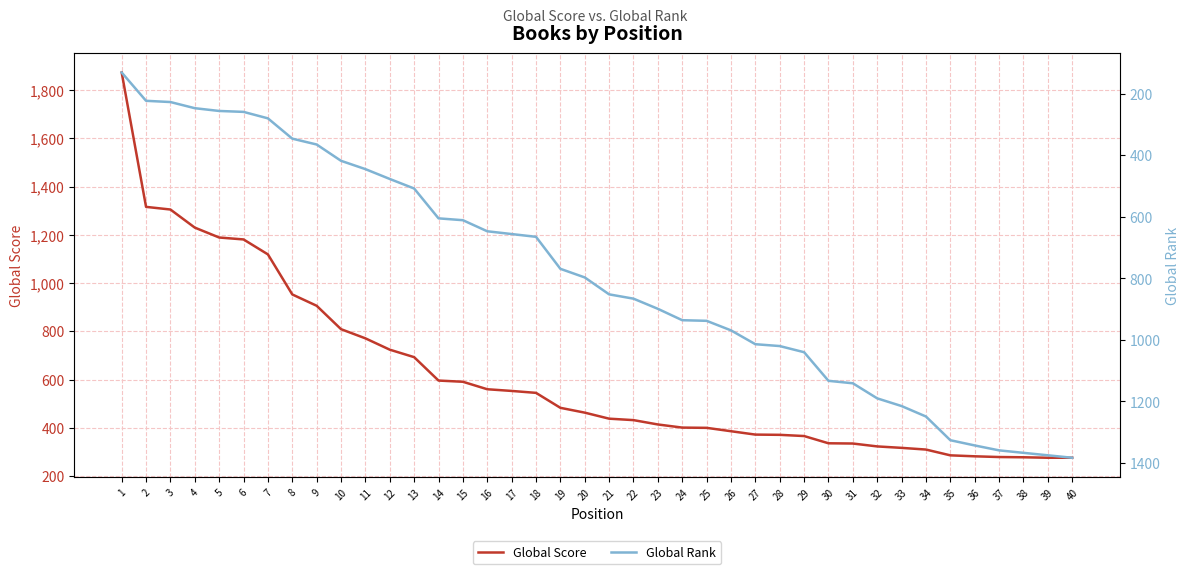

Does the chart display data point markers on the line(s)?

No